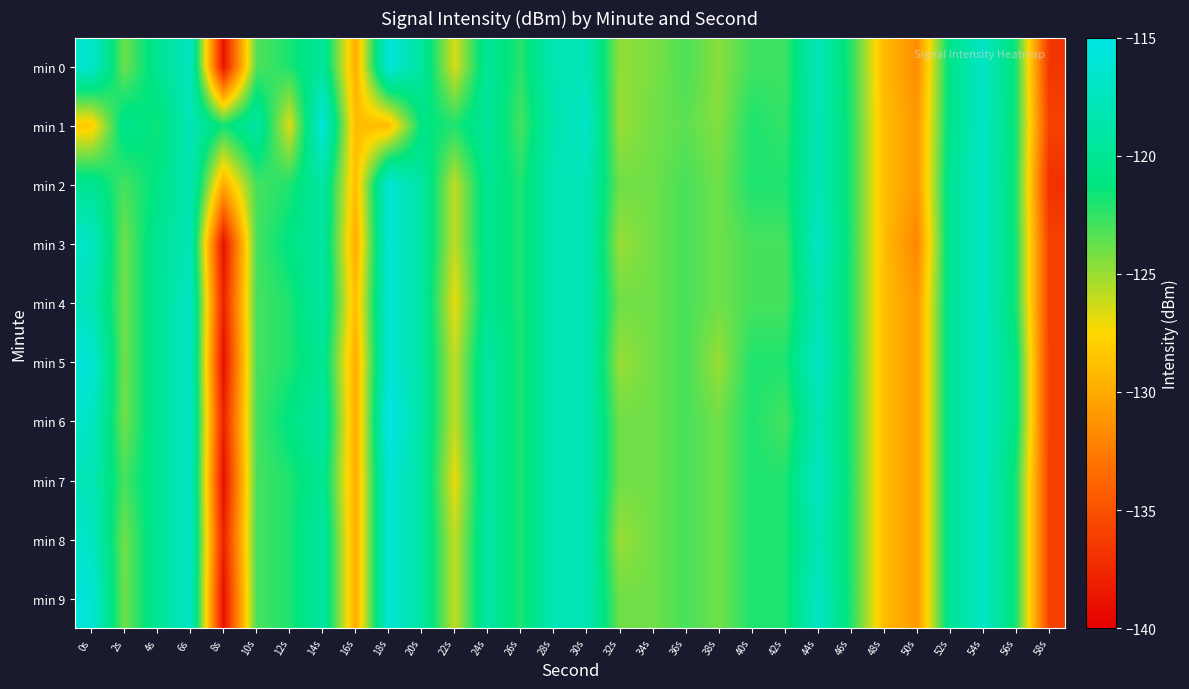

Reading right to left, transcribe all the data shown in this chart.

min 0: 58s=-136.7	56s=-121.9	54s=-117.1	52s=-120.5	50s=-131.6	48s=-129.2	46s=-122.2	44s=-117.7	42s=-122.8	40s=-122.8	38s=-124.6	36s=-123.1	34s=-124.3	32s=-124.8	30s=-117.9	28s=-118.2	26s=-122.2	24s=-119.7	22s=-126.6	20s=-119.3	18s=-115.8	16s=-129.9	14s=-119.5	12s=-121.9	10s=-123.3	8s=-138.8	6s=-117.4	4s=-120.2	2s=-123.9	0s=-116.5
min 1: 58s=-136.0	56s=-121.9	54s=-117.0	52s=-120.5	50s=-131.0	48s=-129.0	46s=-122.0	44s=-118.0	42s=-122.5	40s=-122.0	38s=-124.5	36s=-123.5	34s=-124.0	32s=-125.0	30s=-117.0	28s=-118.5	26s=-123.0	24s=-119.5	22s=-122.0	20s=-121.0	18s=-129.1	16s=-129.1	14s=-115.8	12s=-126.7	10s=-118.9	8s=-121.7	6s=-118.0	4s=-121.6	2s=-120.3	0s=-128.3
min 2: 58s=-137.0	56s=-122.0	54s=-117.0	52s=-120.0	50s=-131.0	48s=-129.0	46s=-122.0	44s=-118.0	42s=-122.0	40s=-122.0	38s=-124.0	36s=-123.0	34s=-124.0	32s=-124.0	30s=-118.0	28s=-118.0	26s=-122.0	24s=-120.0	22s=-126.0	20s=-119.0	18s=-116.0	16s=-129.0	14s=-119.0	12s=-122.0	10s=-123.0	8s=-130.0	6s=-118.0	4s=-121.0	2s=-123.0	0s=-120.0
min 3: 58s=-136.0	56s=-122.0	54s=-117.0	52s=-120.0	50s=-132.0	48s=-129.0	46s=-122.0	44s=-117.0	42s=-123.0	40s=-123.0	38s=-124.0	36s=-123.0	34s=-124.0	32s=-125.0	30s=-118.0	28s=-118.0	26s=-122.0	24s=-120.0	22s=-126.0	20s=-119.0	18s=-116.0	16s=-130.0	14s=-119.0	12s=-121.0	10s=-123.0	8s=-139.0	6s=-118.0	4s=-120.0	2s=-124.0	0s=-117.0
min 4: 58s=-136.0	56s=-122.0	54s=-117.0	52s=-120.0	50s=-131.0	48s=-129.0	46s=-122.0	44s=-118.0	42s=-123.0	40s=-123.0	38s=-124.0	36s=-123.0	34s=-124.0	32s=-124.0	30s=-118.0	28s=-118.0	26s=-122.0	24s=-120.0	22s=-127.0	20s=-119.0	18s=-116.0	16s=-129.0	14s=-119.0	12s=-122.0	10s=-123.0	8s=-138.0	6s=-117.0	4s=-120.0	2s=-124.0	0s=-118.0
min 5: 58s=-136.0	56s=-121.0	54s=-117.0	52s=-120.0	50s=-131.0	48s=-129.0	46s=-122.0	44s=-117.0	42s=-122.0	40s=-122.0	38s=-125.0	36s=-123.0	34s=-124.0	32s=-125.0	30s=-118.0	28s=-118.0	26s=-122.0	24s=-119.0	22s=-126.0	20s=-119.0	18s=-116.0	16s=-130.0	14s=-120.0	12s=-122.0	10s=-123.0	8s=-139.0	6s=-117.0	4s=-120.0	2s=-124.0	0s=-116.0
min 6: 58s=-136.0	56s=-121.0	54s=-117.0	52s=-120.0	50s=-131.0	48s=-129.0	46s=-122.0	44s=-118.0	42s=-123.0	40s=-122.0	38s=-124.0	36s=-123.0	34s=-124.0	32s=-124.0	30s=-118.0	28s=-118.0	26s=-122.0	24s=-119.0	22s=-126.0	20s=-119.0	18s=-115.0	16s=-130.0	14s=-119.0	12s=-121.0	10s=-123.0	8s=-138.0	6s=-117.0	4s=-120.0	2s=-124.0	0s=-117.0
min 7: 58s=-136.0	56s=-122.0	54s=-117.0	52s=-120.0	50s=-131.0	48s=-129.0	46s=-122.0	44s=-117.0	42s=-122.0	40s=-122.0	38s=-124.0	36s=-123.0	34s=-124.0	32s=-124.0	30s=-118.0	28s=-118.0	26s=-122.0	24s=-119.0	22s=-127.0	20s=-119.0	18s=-116.0	16s=-130.0	14s=-120.0	12s=-122.0	10s=-123.0	8s=-139.0	6s=-117.0	4s=-120.0	2s=-123.0	0s=-118.0
min 8: 58s=-136.0	56s=-122.0	54s=-117.0	52s=-120.0	50s=-131.0	48s=-129.0	46s=-122.0	44s=-118.0	42s=-122.0	40s=-122.0	38s=-124.0	36s=-123.0	34s=-124.0	32s=-125.0	30s=-118.0	28s=-118.0	26s=-122.0	24s=-119.0	22s=-126.0	20s=-119.0	18s=-116.0	16s=-130.0	14s=-119.0	12s=-122.0	10s=-123.0	8s=-138.0	6s=-117.0	4s=-120.0	2s=-124.0	0s=-117.0
min 9: 58s=-136.0	56s=-122.0	54s=-117.0	52s=-120.0	50s=-131.0	48s=-129.0	46s=-122.0	44s=-117.0	42s=-122.0	40s=-122.0	38s=-124.0	36s=-123.0	34s=-124.0	32s=-124.0	30s=-118.0	28s=-118.0	26s=-122.0	24s=-119.0	22s=-126.0	20s=-119.0	18s=-116.0	16s=-130.0	14s=-119.0	12s=-122.0	10s=-123.0	8s=-139.0	6s=-117.0	4s=-120.0	2s=-124.0	0s=-116.0